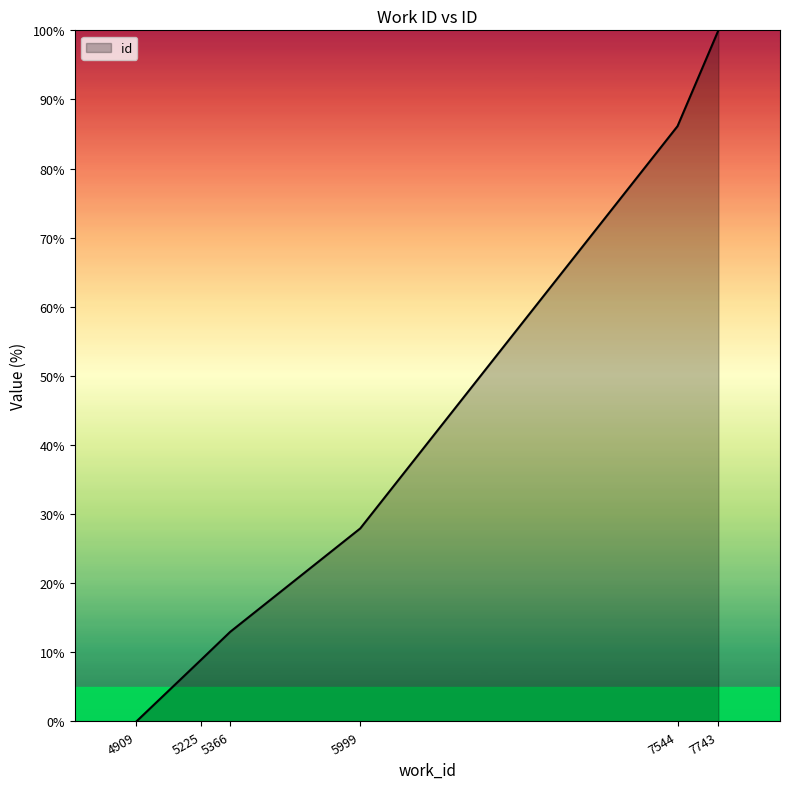

What is the change in value from 5366 to 5999?

+15.0